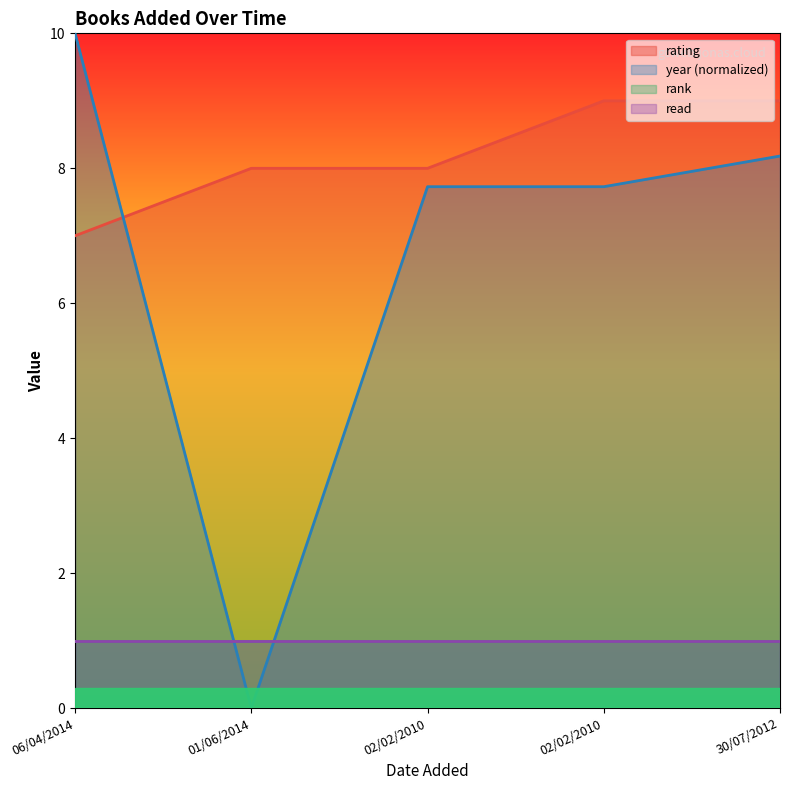

Between 01/06/2014 and 02/02/2010, which is larger?

02/02/2010